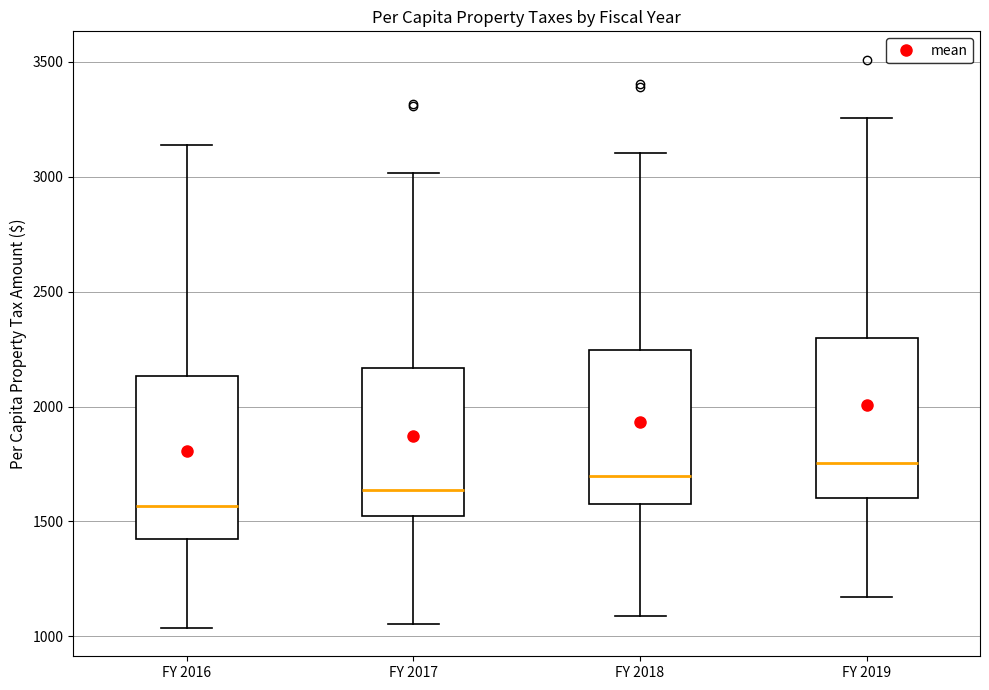

Where does the median line of the box for FY 2019 sit on the y-axis? The values are not printed on the chart, so give them approximately, as read against the axis.

1750